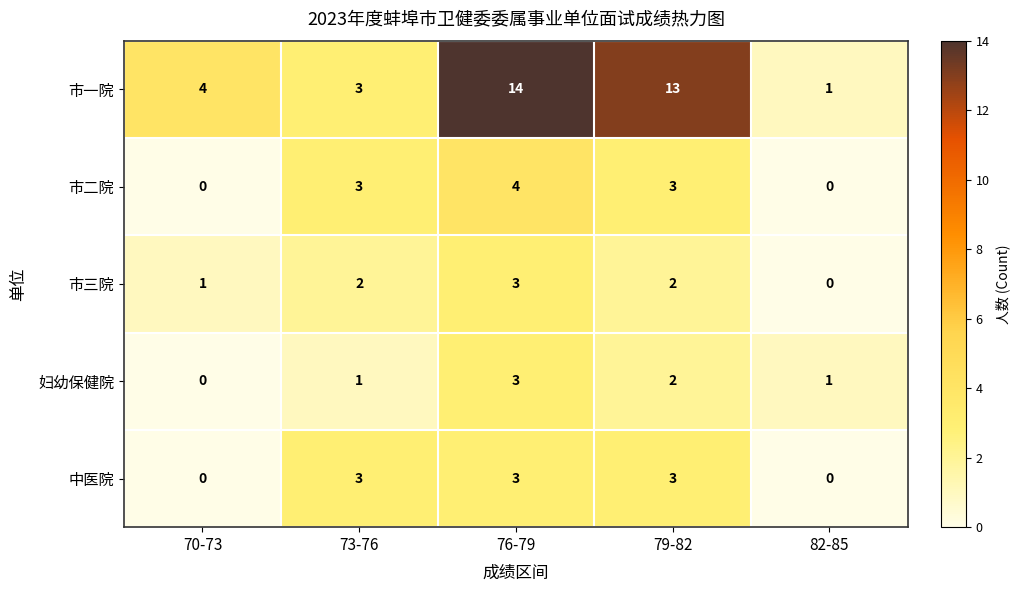

Which series has the largest range (max minus min)?

市一院